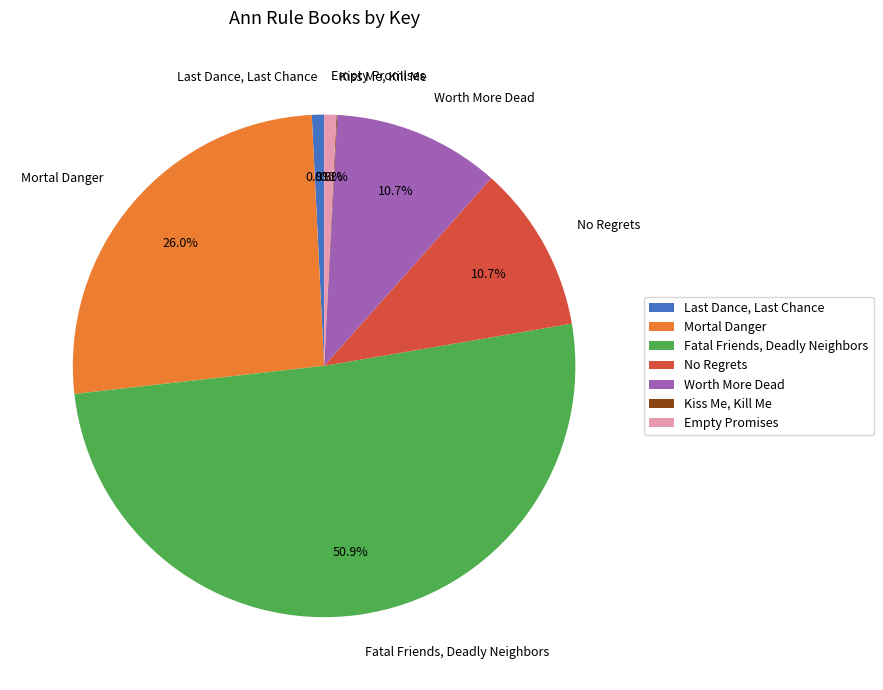

What percentage is the No Regrets slice, to the nearest percent?

11%